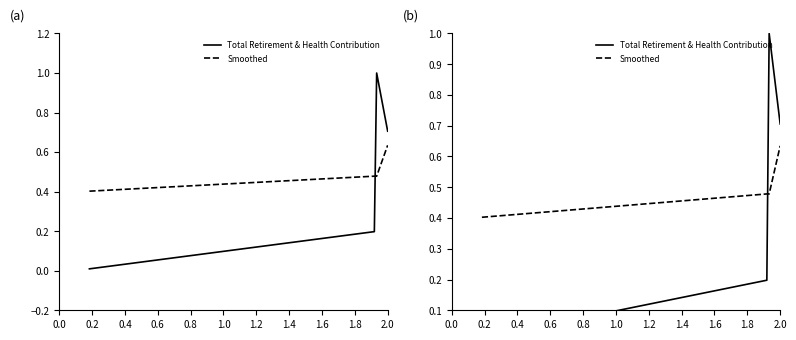

How many lines are shown in the chart?

2